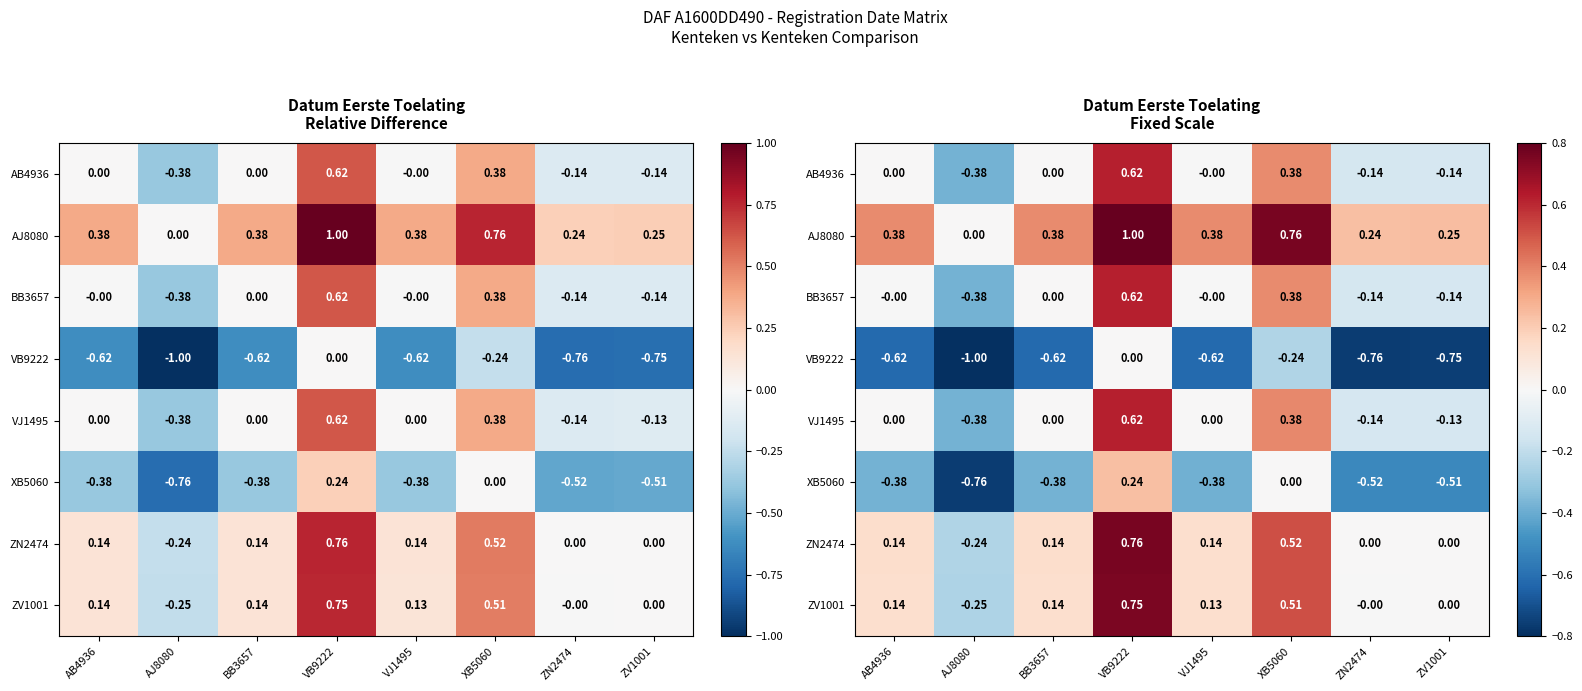

Which category has the lowest value across all series?

AJ8080